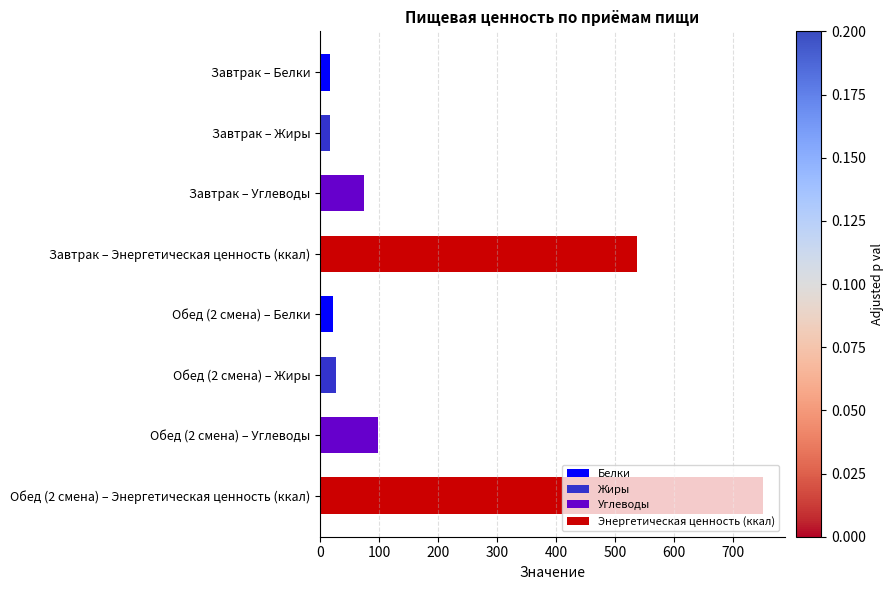

How many distinct data groups are displayed?

4